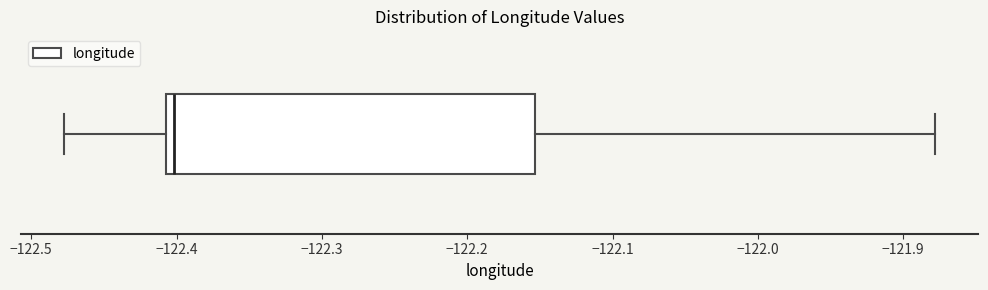

Where does the right whisker of the box end on the x-axis? The values are not printed on the chart, so give them approximately, as read against the axis.

-121.88